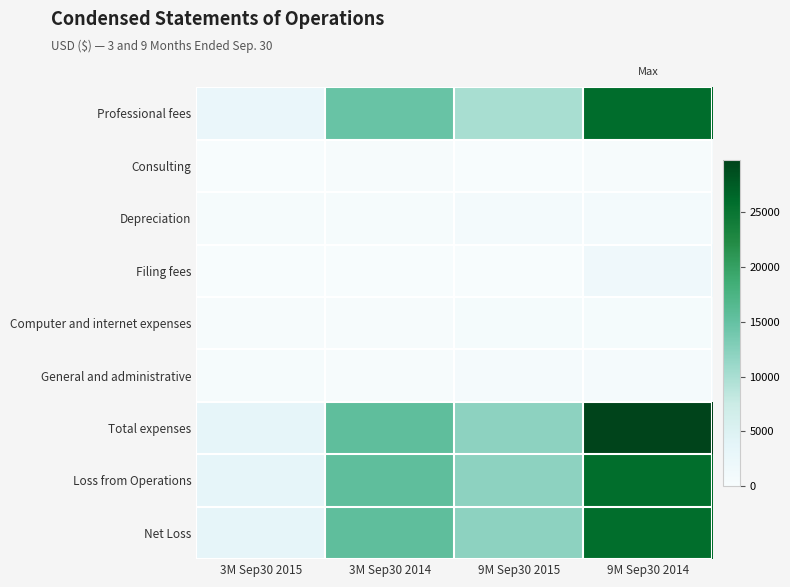

Which series has the widest spread of values?

Total expenses